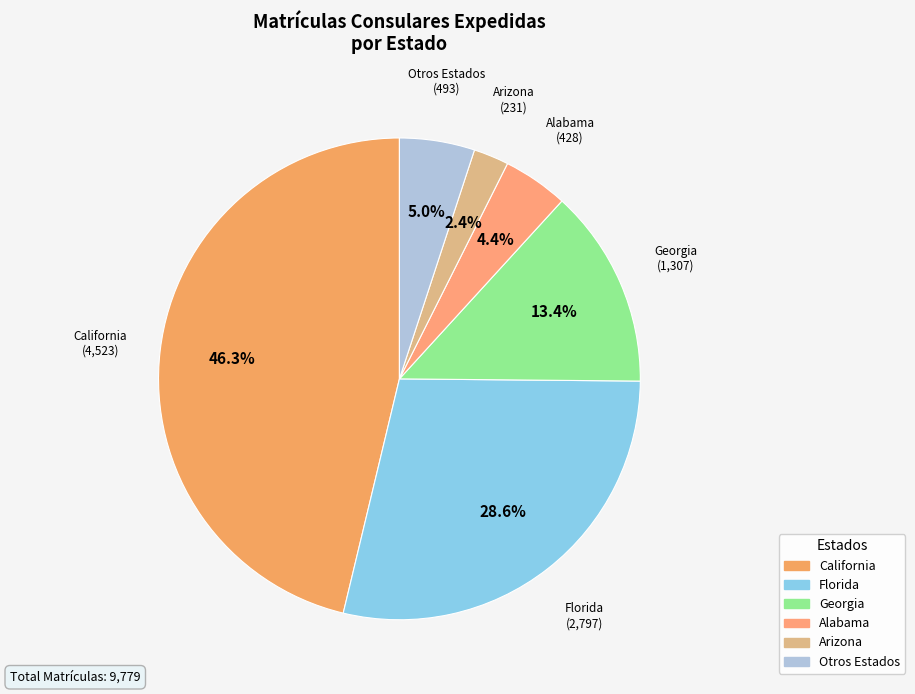

How many slices are in this pie chart?

6